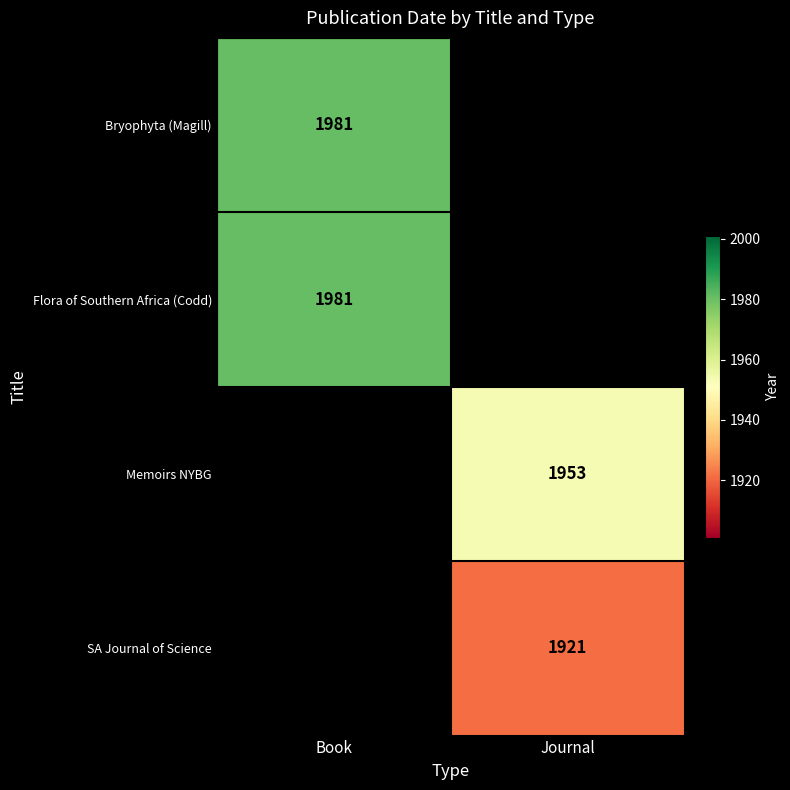

Is it true that Bryophyta (Magill) equals 1981 at Book?

True